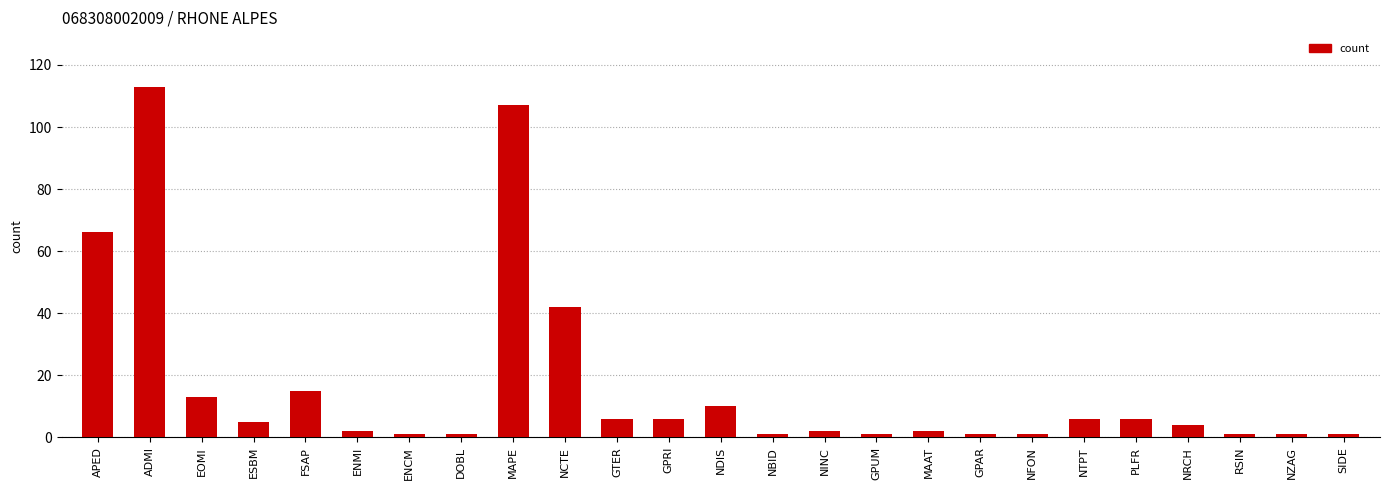

Where does the data first go above 4?

APED